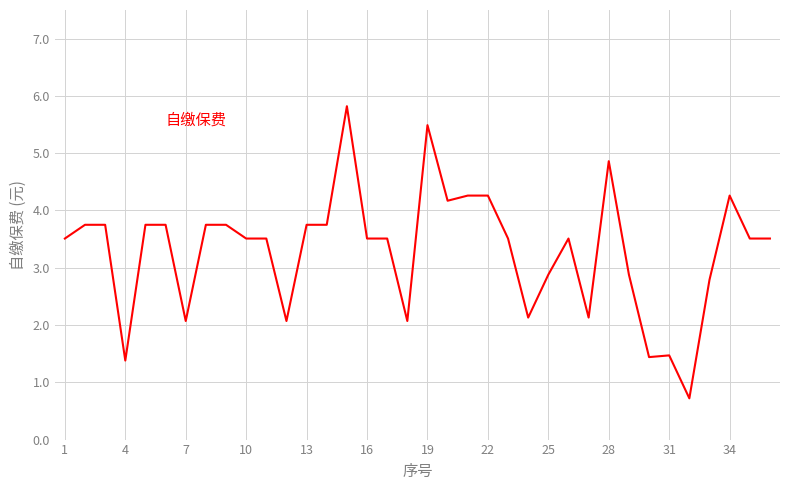

What is the greatest value displayed?

5.8